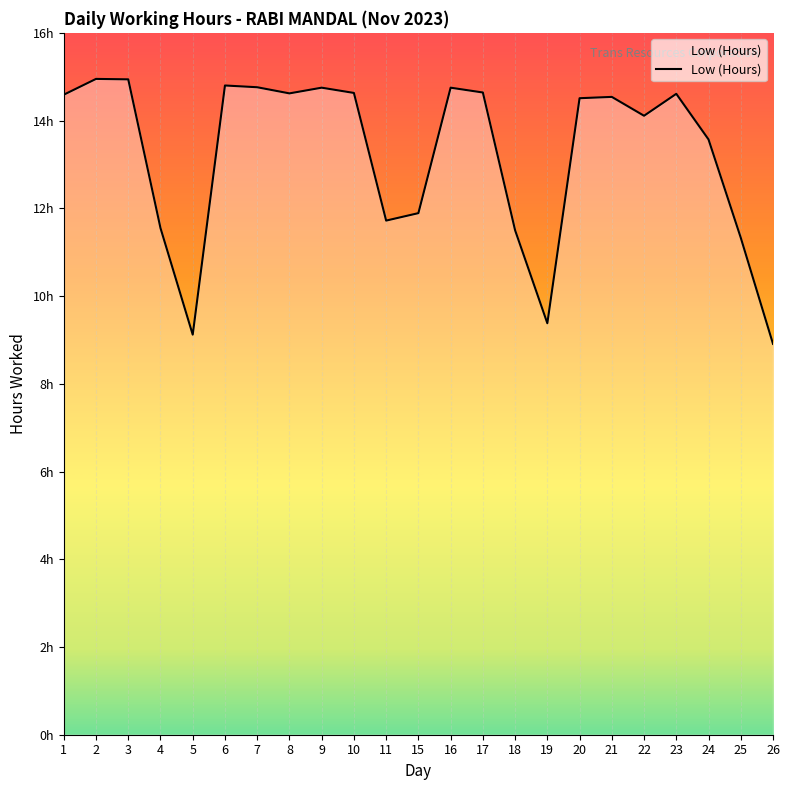

What is the maximum value shown in the chart?

14.9